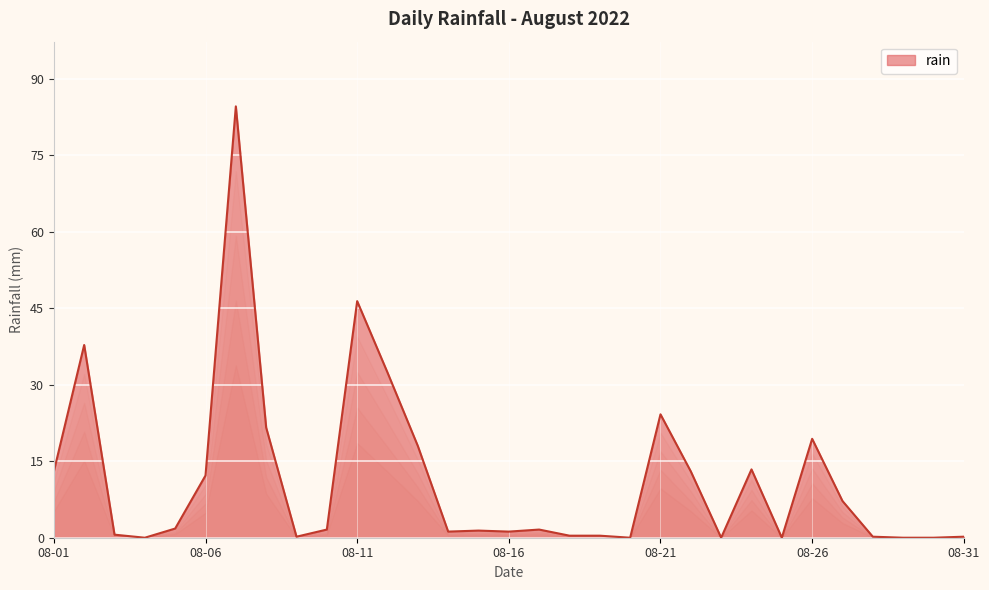

What is the difference between the maximum and minimum values?

84.6